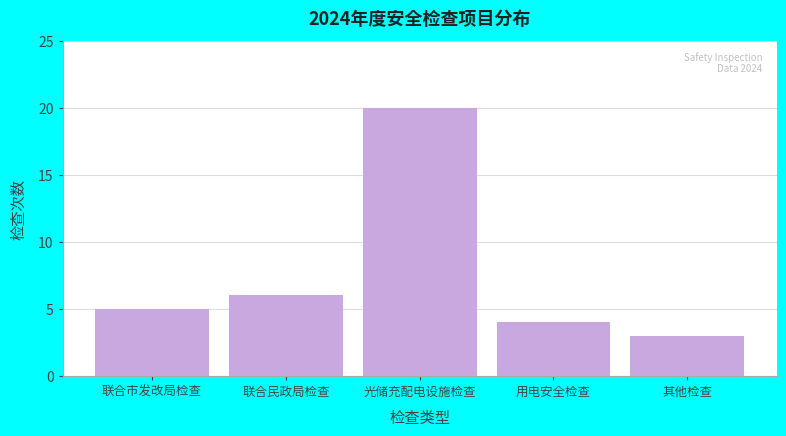

Reading left to right, list all the values displayed in this chart.

联合市发改局检查=5	联合民政局检查=6	光储充配电设施检查=20	用电安全检查=4	其他检查=3